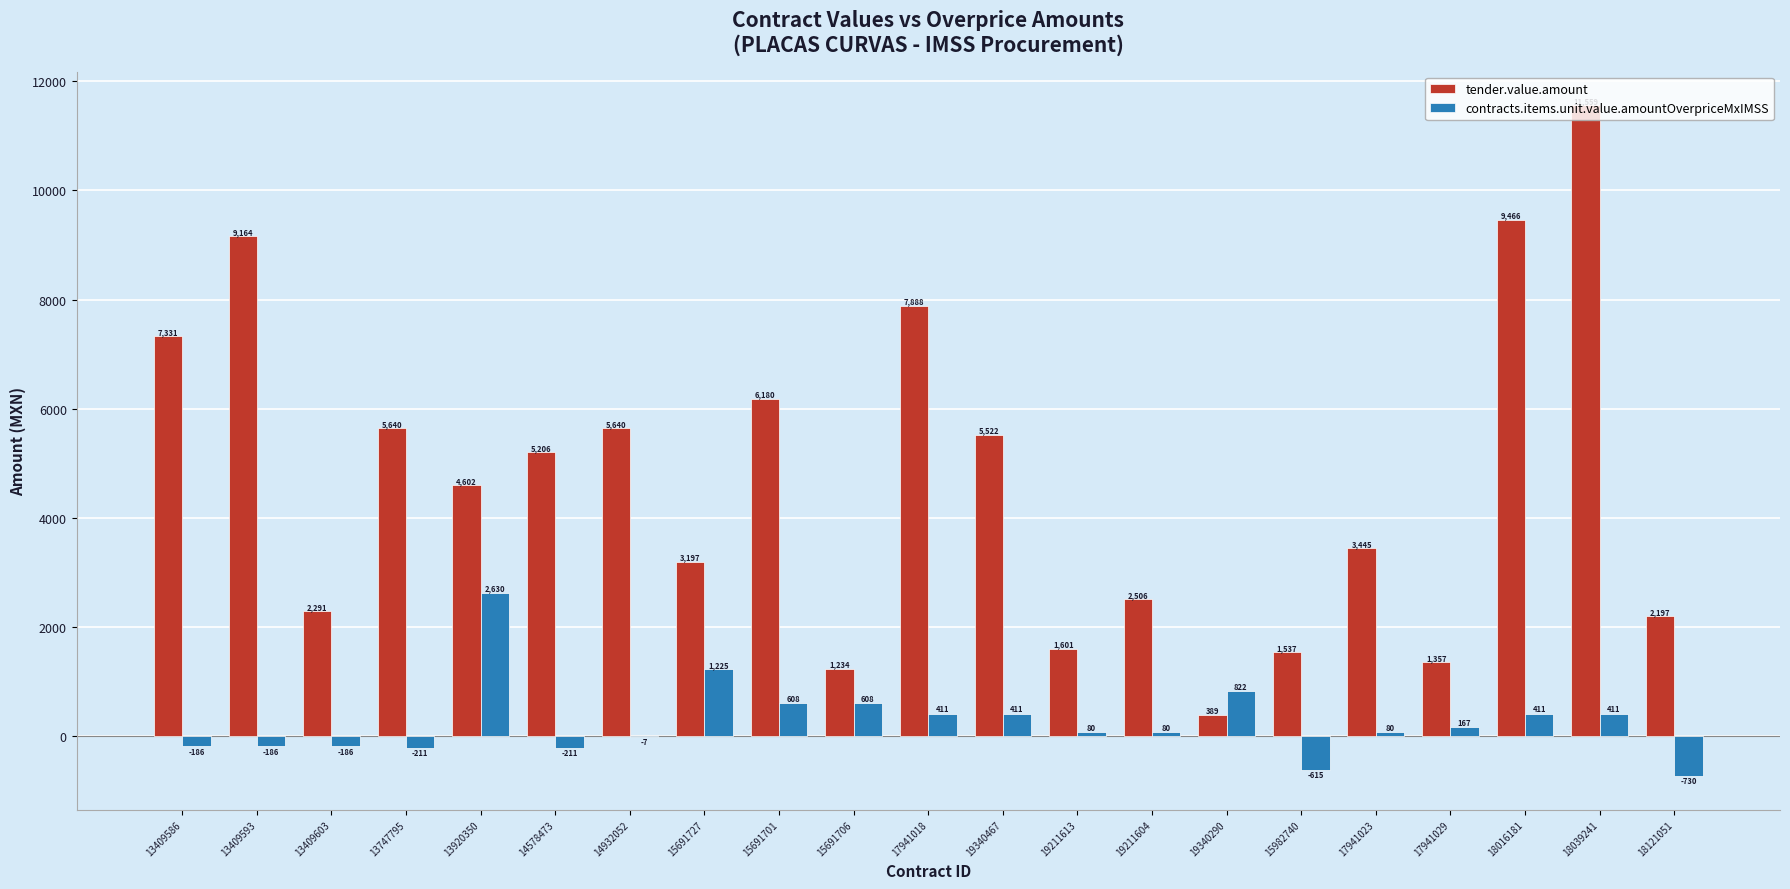

Between 15691701 and 17941029, which series saw the biggest shift?

tender.value.amount